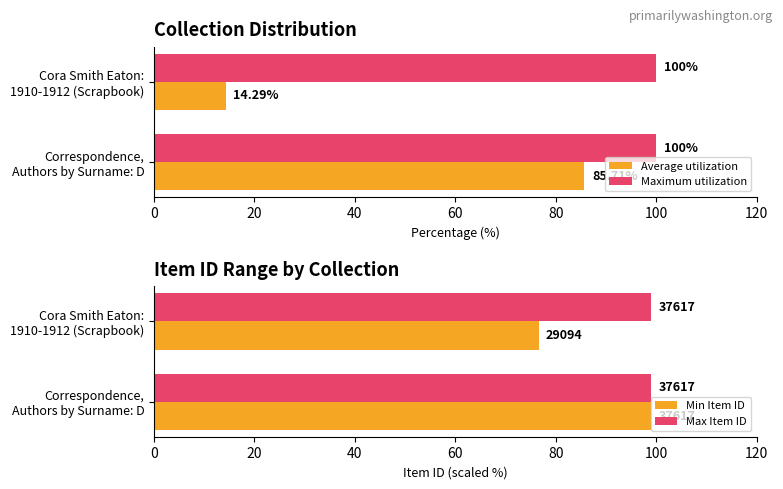

What is the average value of the Maximum utilization series?

100.0